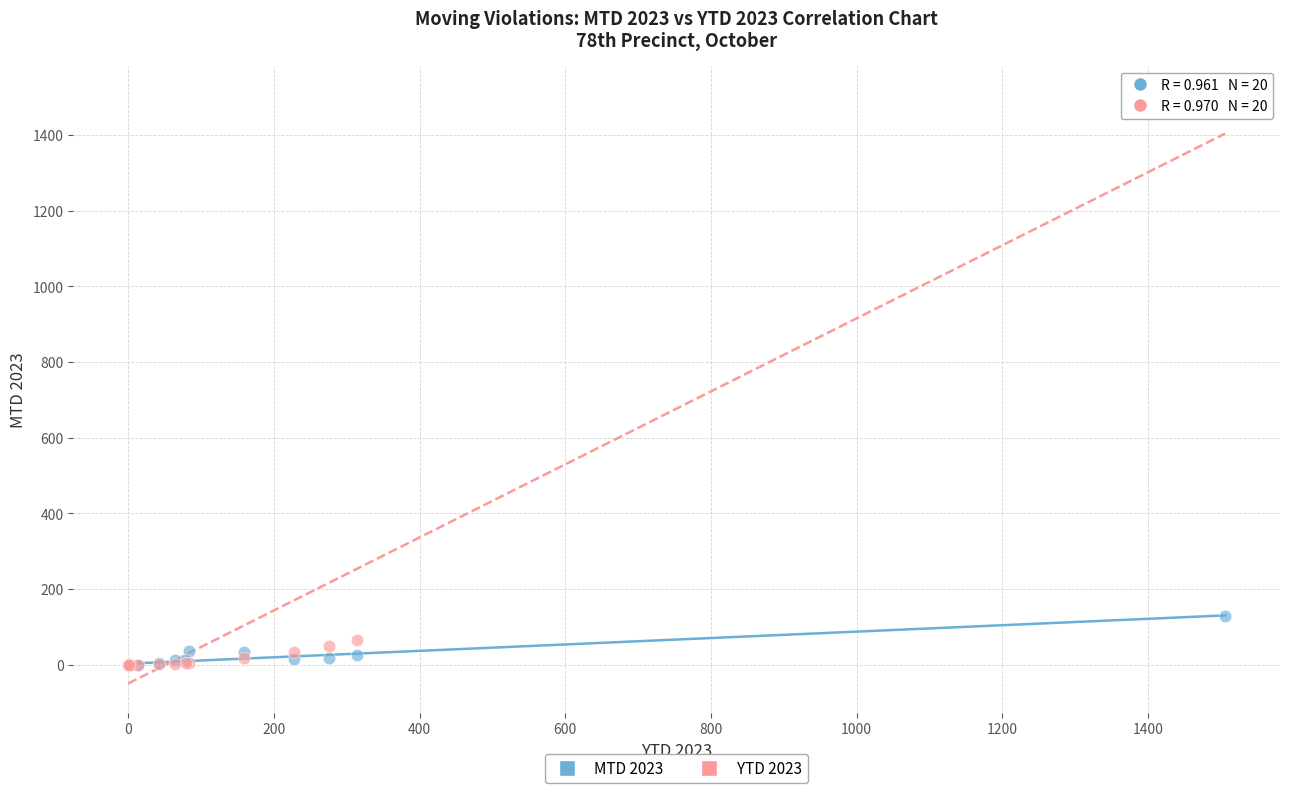

Across all series, what Y value is closest to 752?

130.0